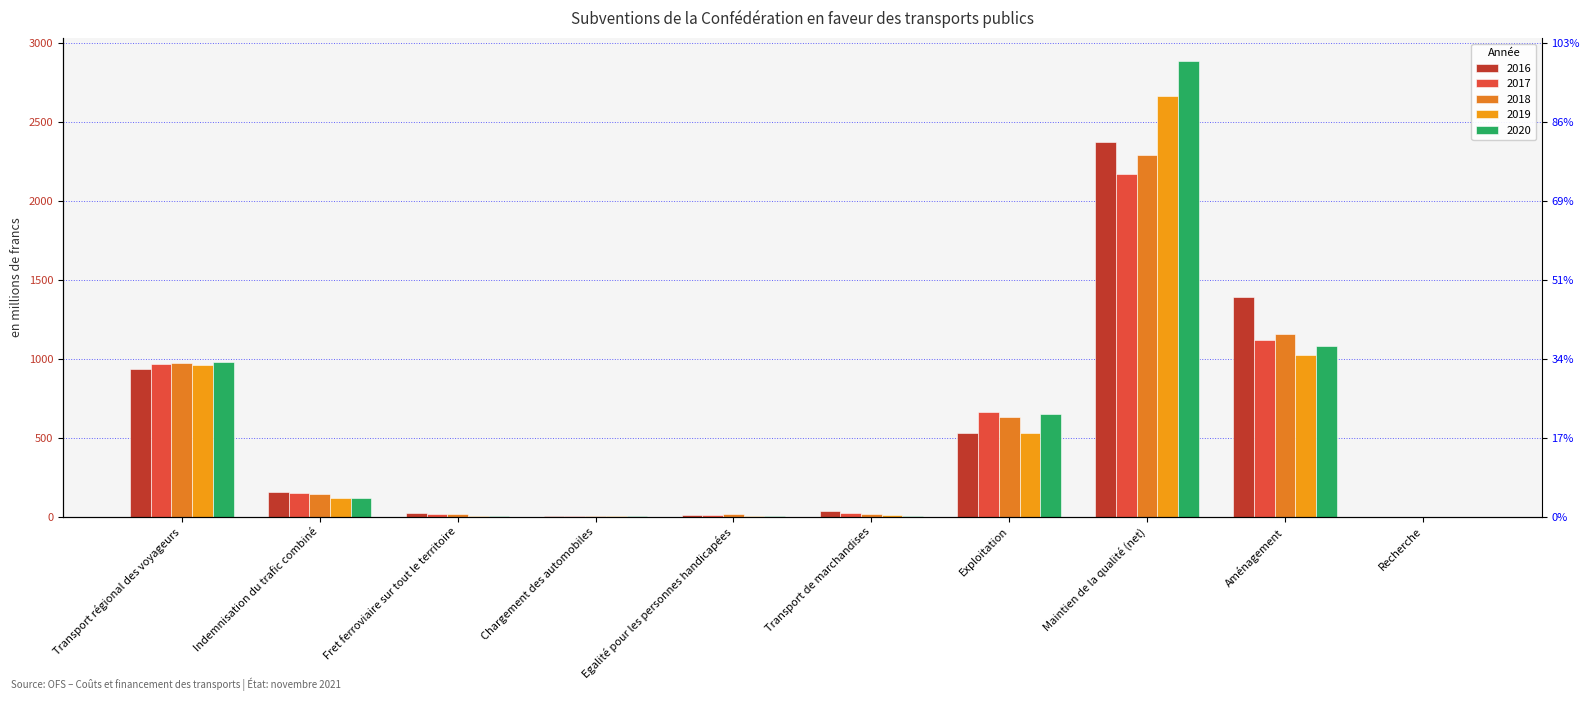

What is the value of the 2017 bar at the 8th from the left?

2171.4